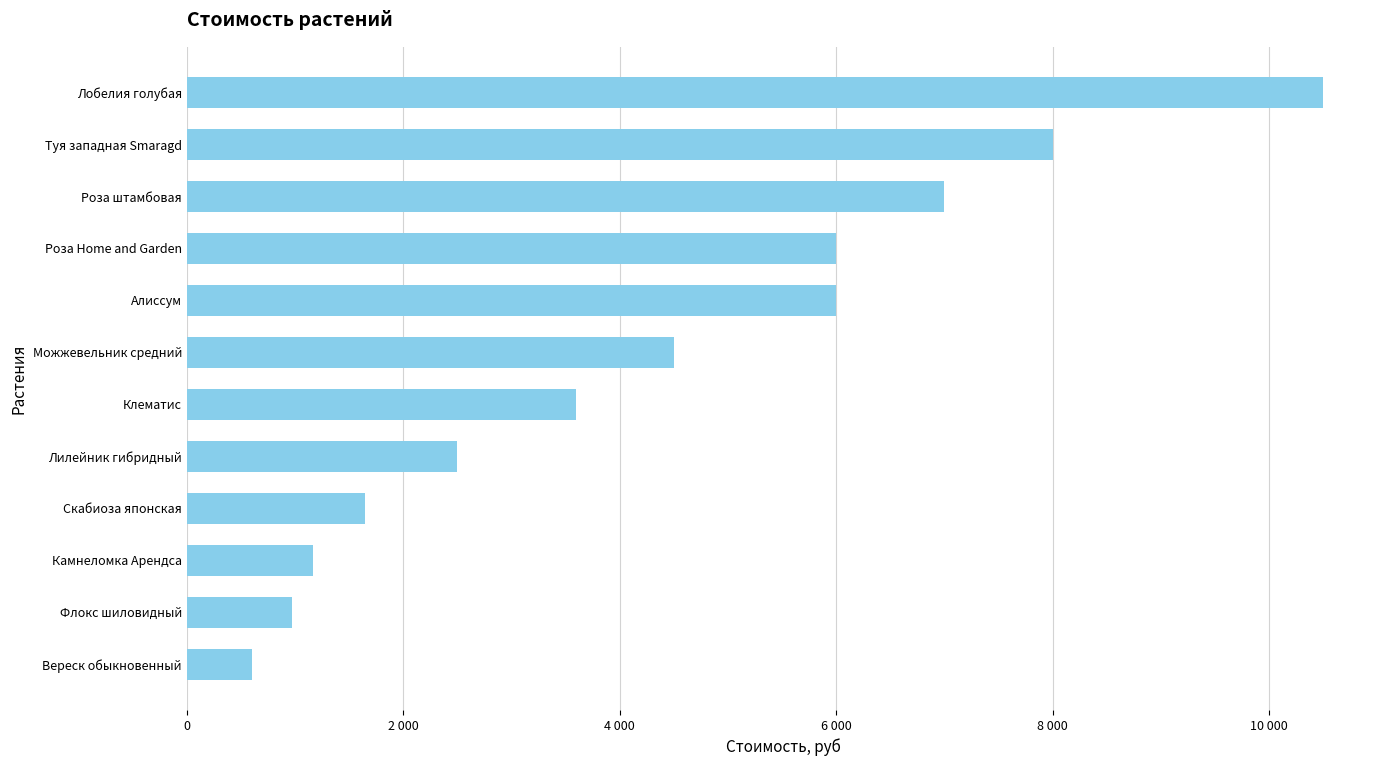

Are the bars horizontal?

Yes